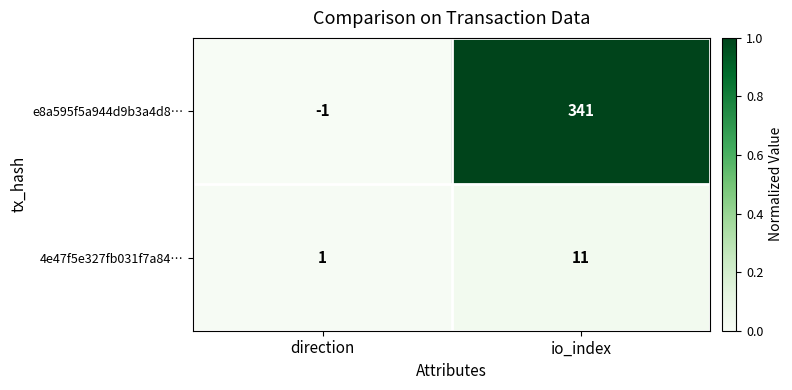

Reading right to left, list all the values displayed in this chart.

e8a595f5a944d9b3a4d8…: 341	-1
4e47f5e327fb031f7a84…: 11	1